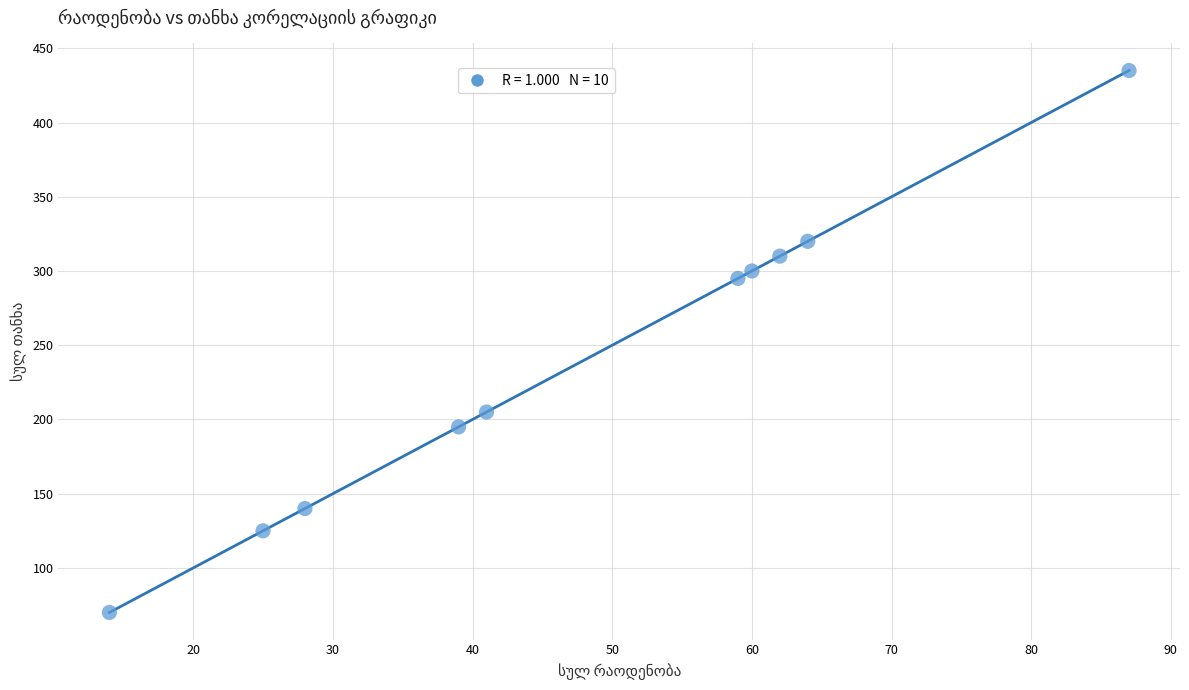

What is the range of X values (max minus min)?

73